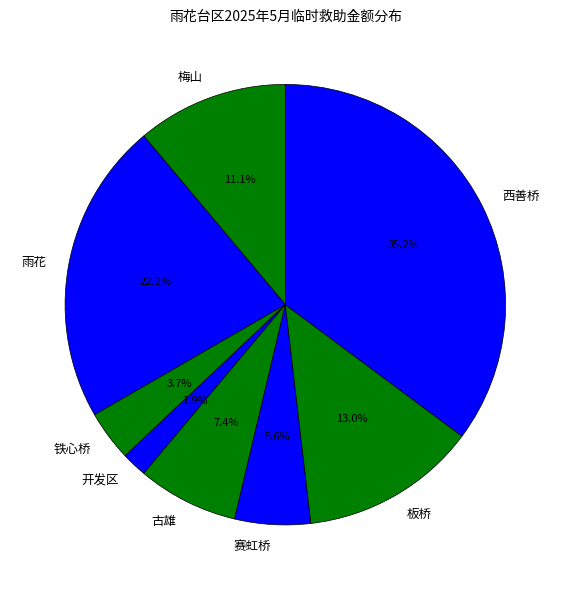

To the nearest percent, what is the difference between the largest and smallest slice percentages?

33%